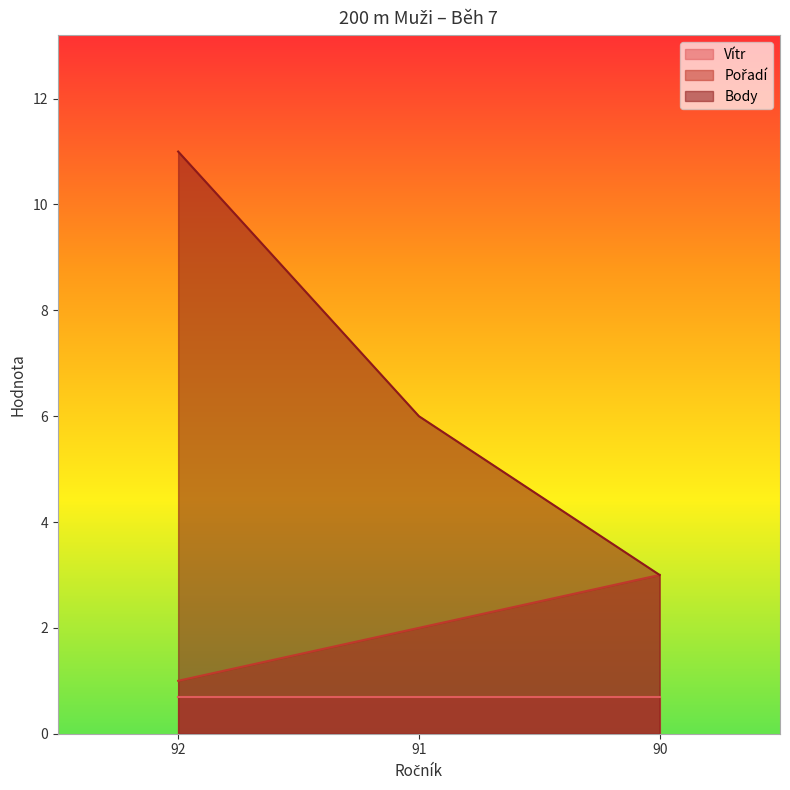

Is the value of Body at 90 greater than the value of Pořadí at 92?

Yes